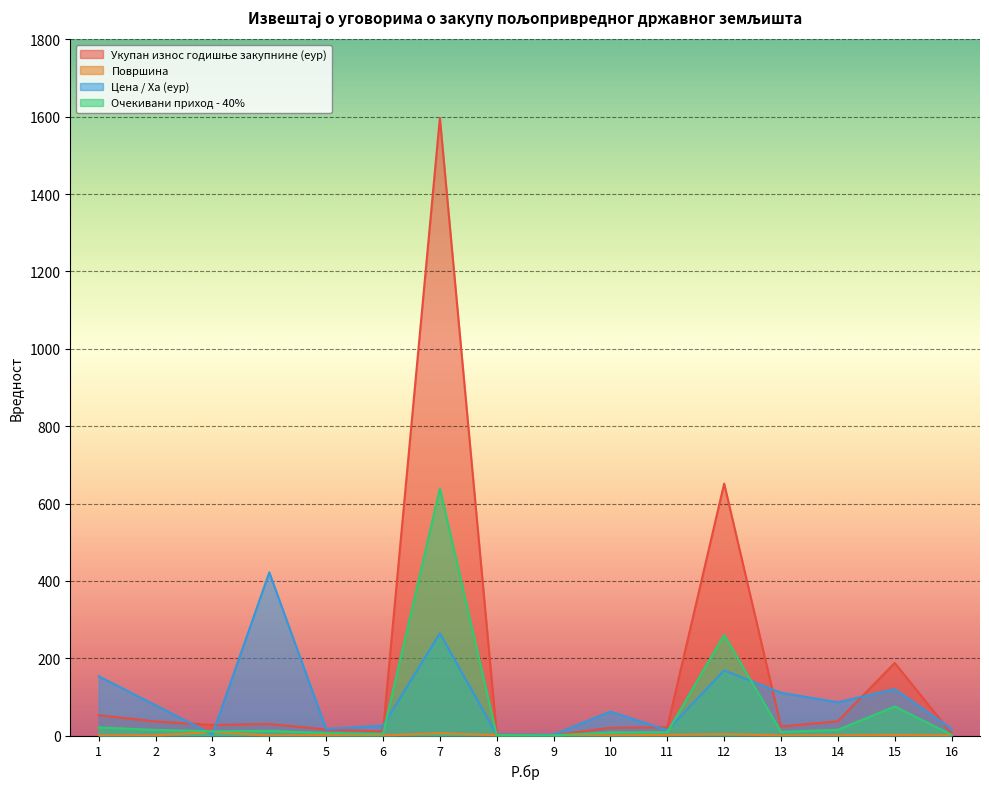

Where is the first local maximum for Цена / Ха (еур)?

4